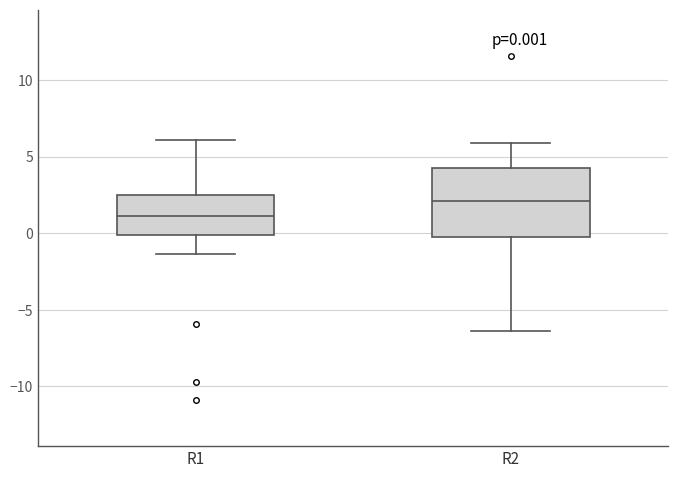

Comparing the boxes themselves (not the whiskers), which one is the tallest?

R2